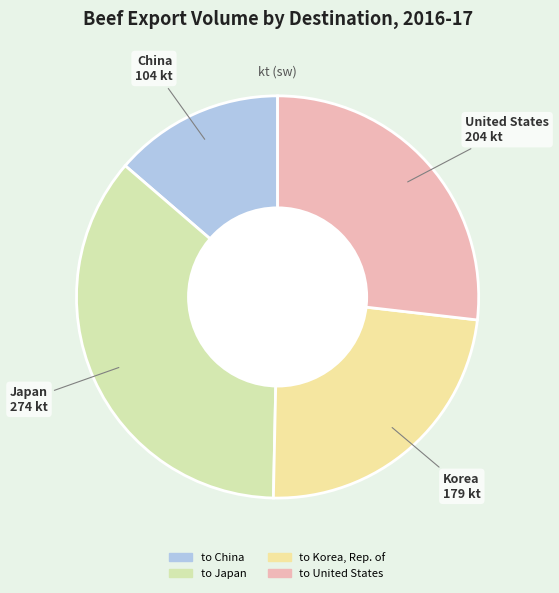

To the nearest percent, what is the combined percentage of to United States and to Korea, Rep. of?

50%